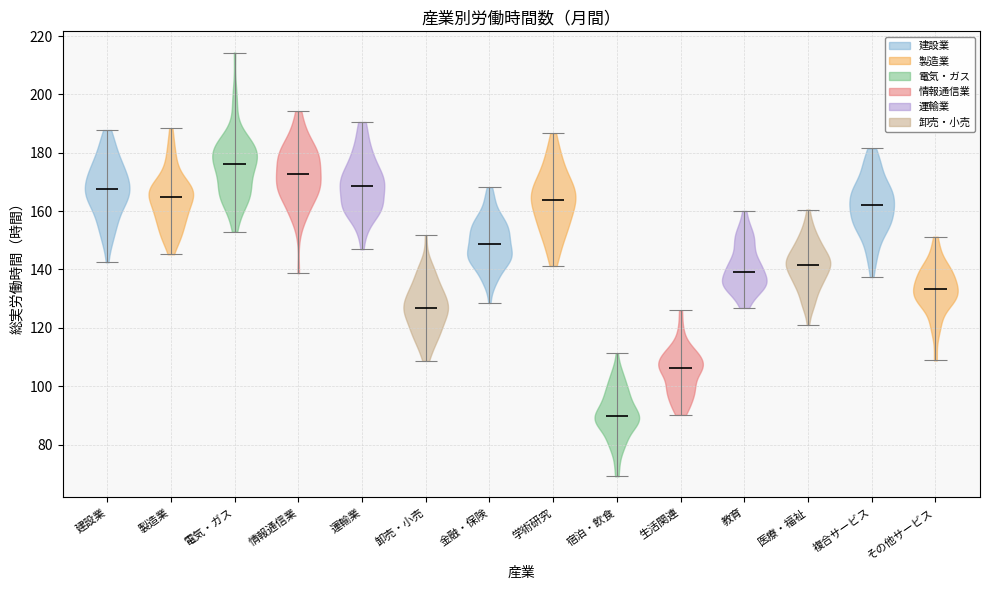

Which violin has the highest median line?

電気・ガス